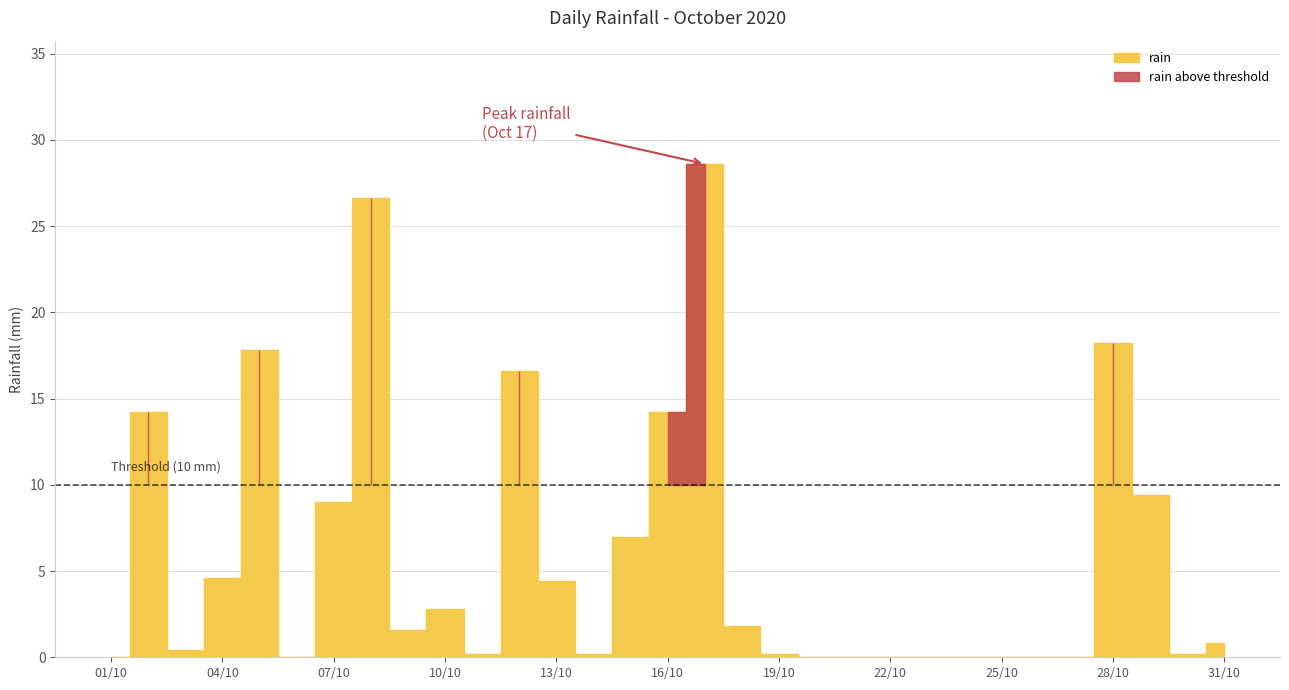

True or false: the data shows 0.0 at 2020-10-24.

True